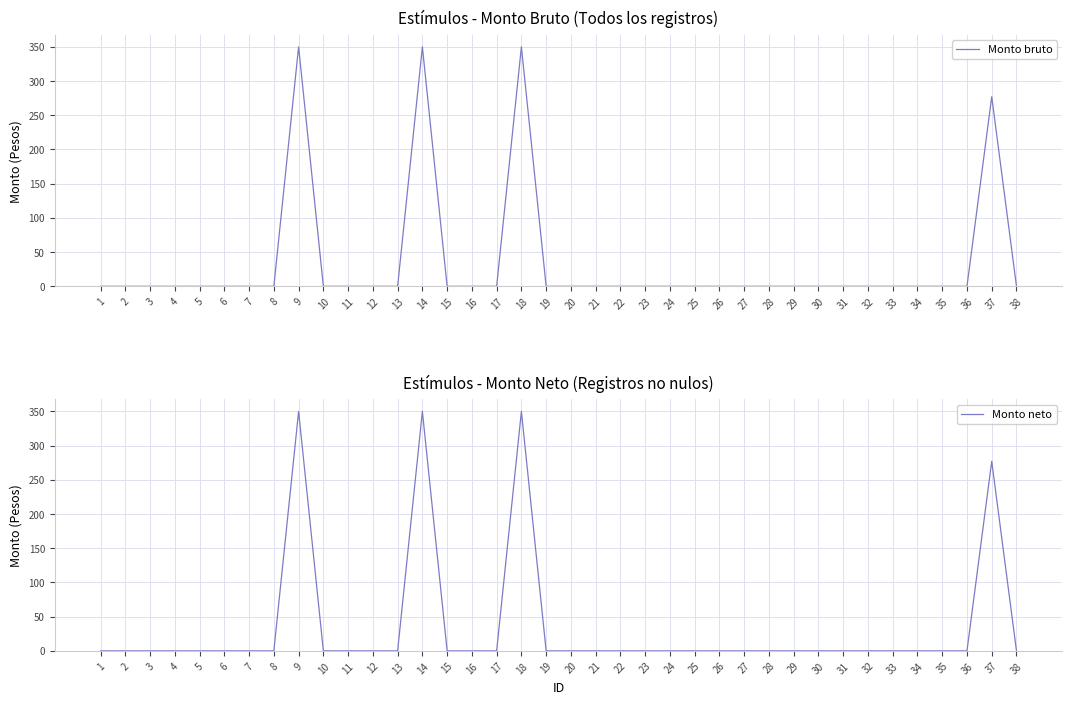

At how many categories does at least one series exceed 206?

4